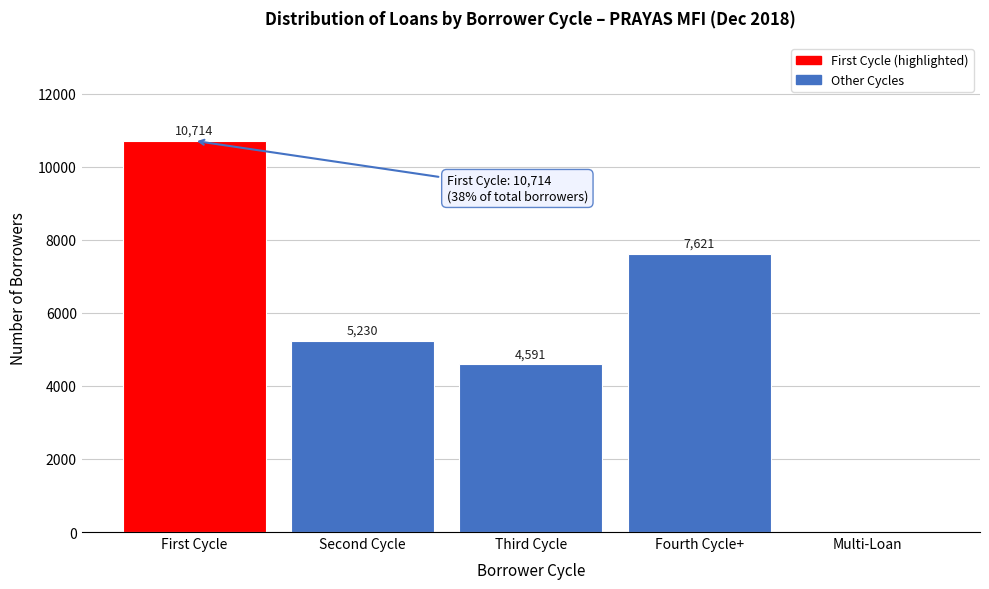

Reading left to right, what are all the values shown in this chart?

First Cycle=10714	Second Cycle=5230	Third Cycle=4591	Fourth Cycle+=7621	Multi-Loan=0